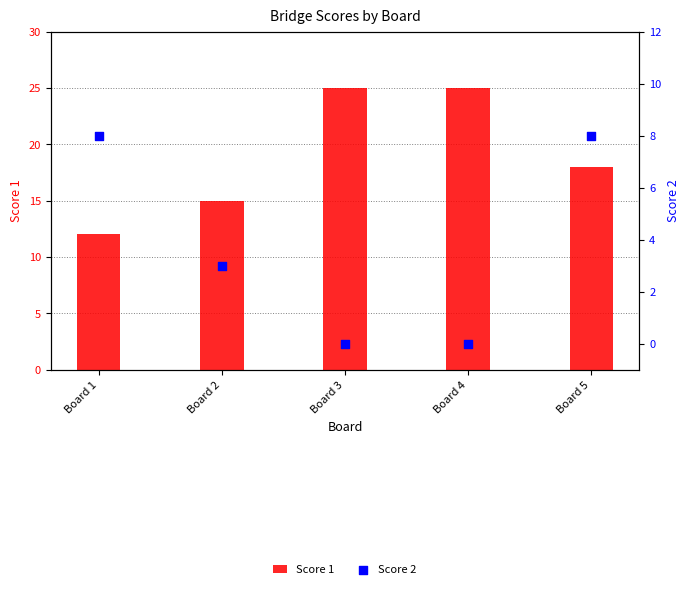

Which series has the largest total across all categories?

Score 1